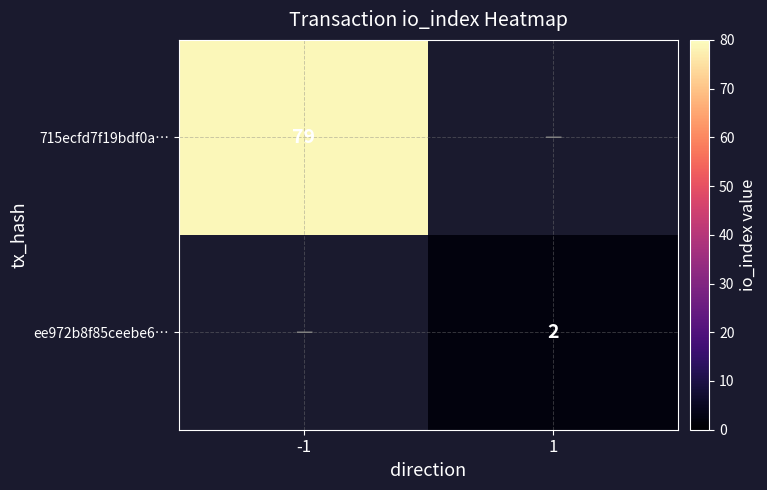

The 715ecfd7f19bdf0a… series shows 79 at -1. True or false?

True